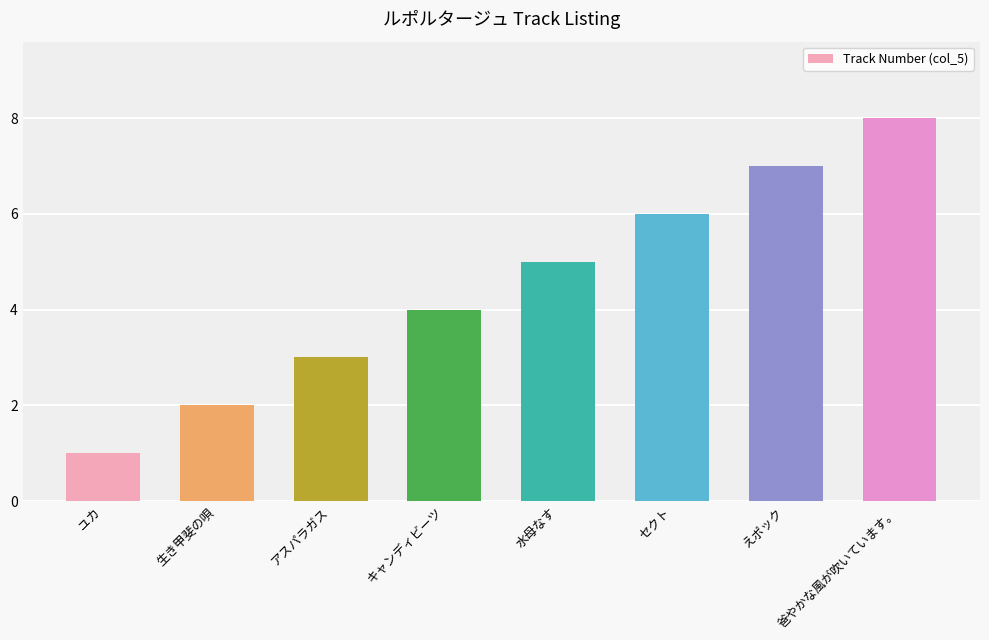

Reading left to right, list all the values displayed in this chart.

1	2	3	4	5	6	7	8